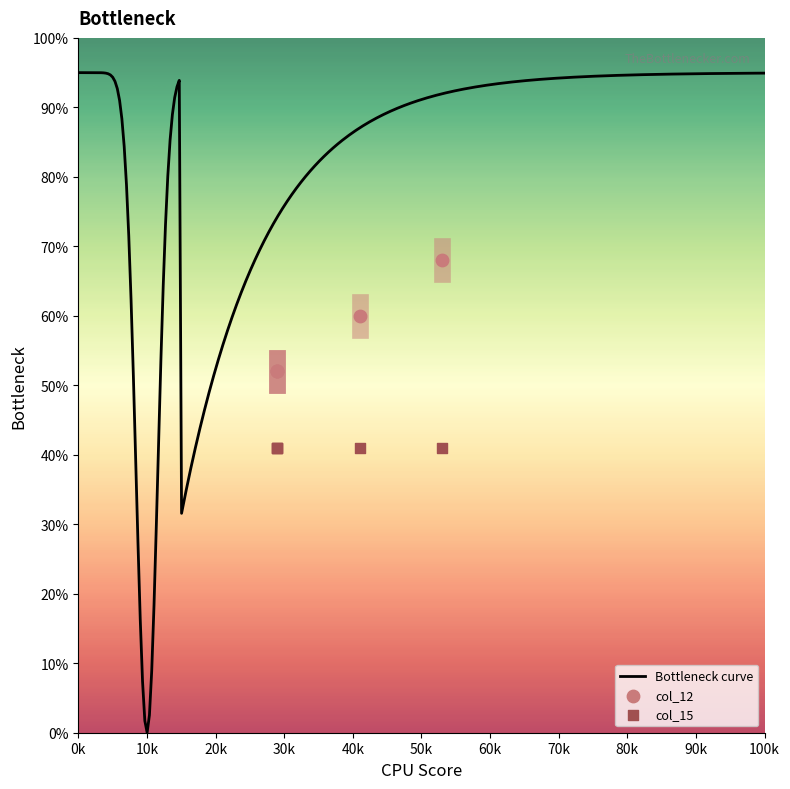

What is the change in value from 2 to 4?

+16